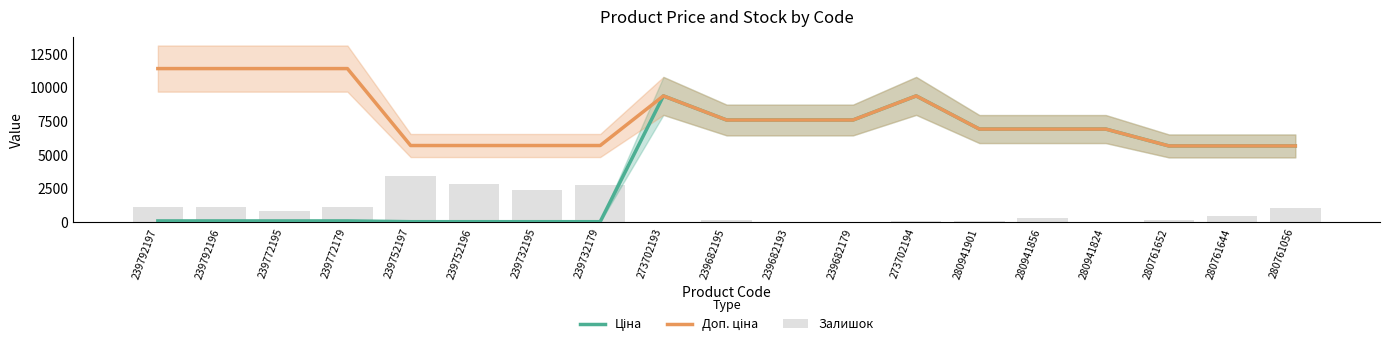

How many groups of bars are there?

19